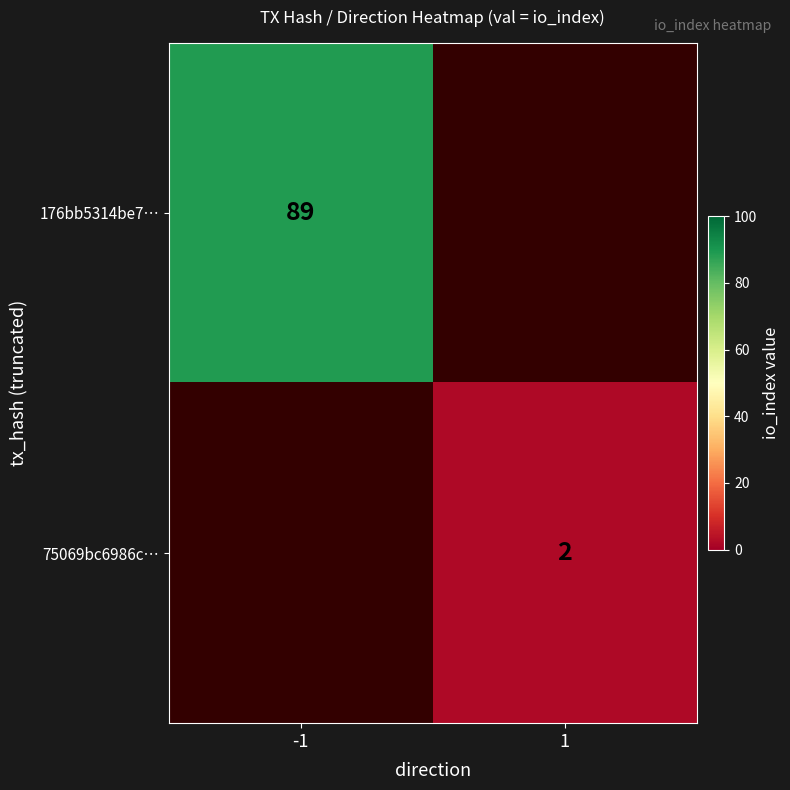

The value of 75069bc6986c… at 1 is 2. True or false?

True